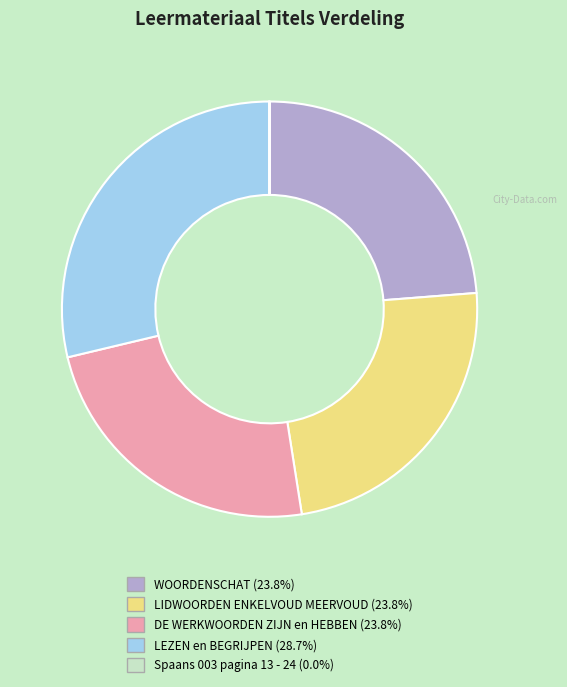

Do DE WERKWOORDEN ZIJN en HEBBEN and LIDWOORDEN ENKELVOUD MEERVOUD together represent more than half of the pie?

No